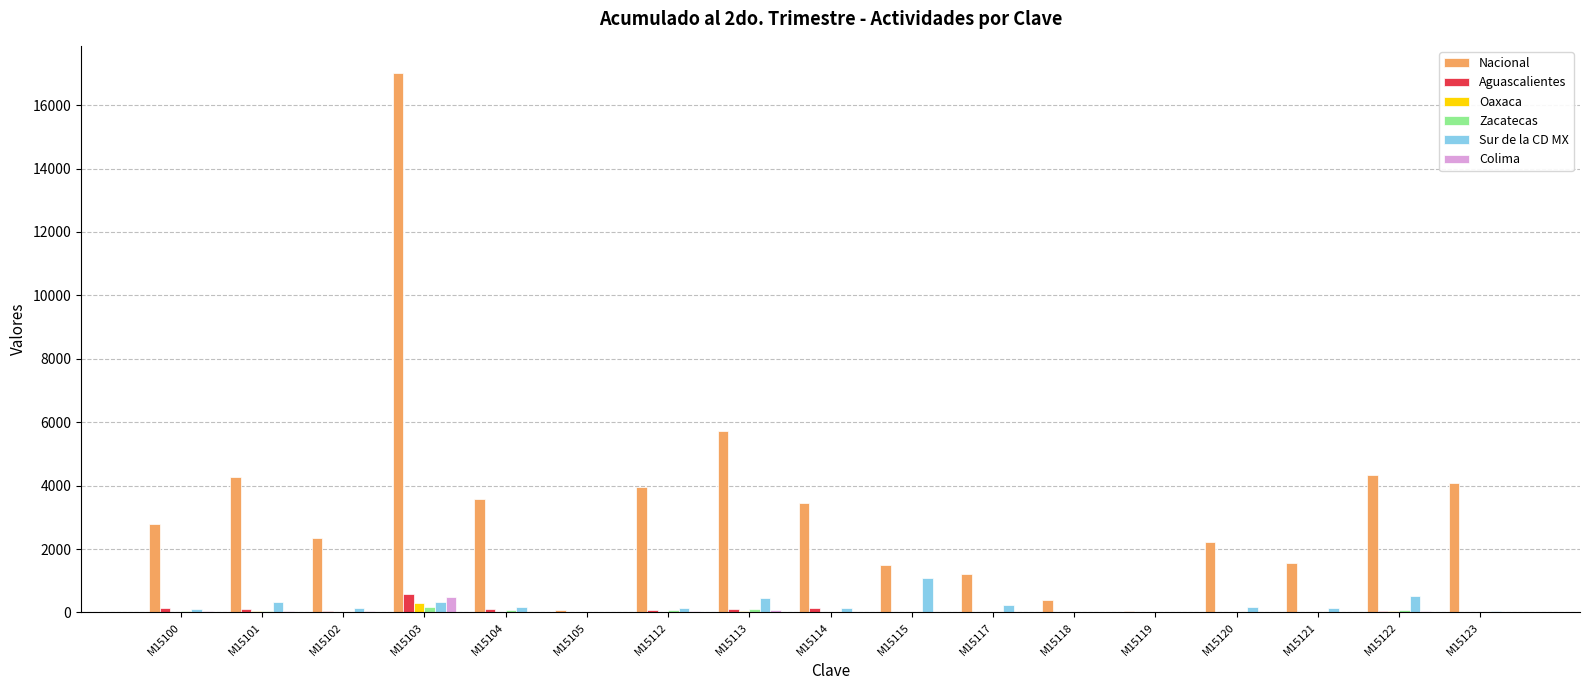

Which category has the highest value in the Aguascalientes series?

M15103